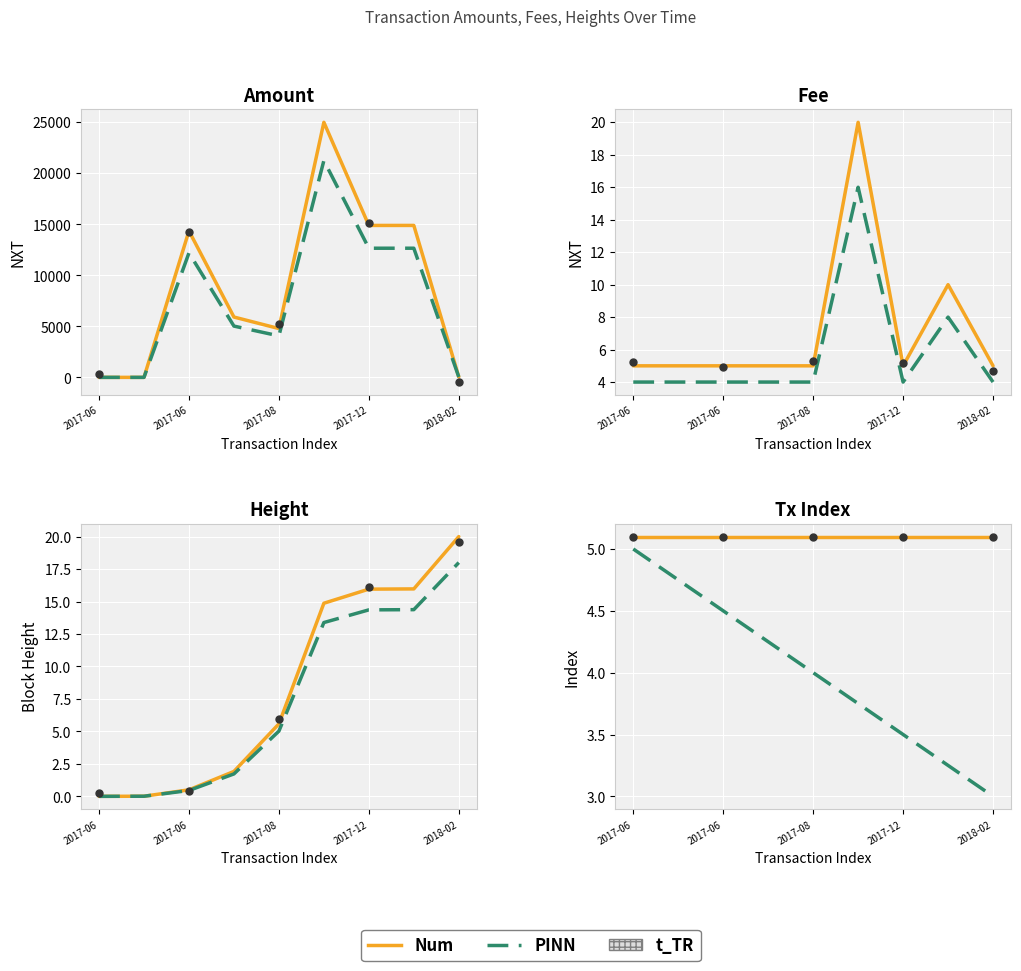

Which series contains the highest Y value?

Num